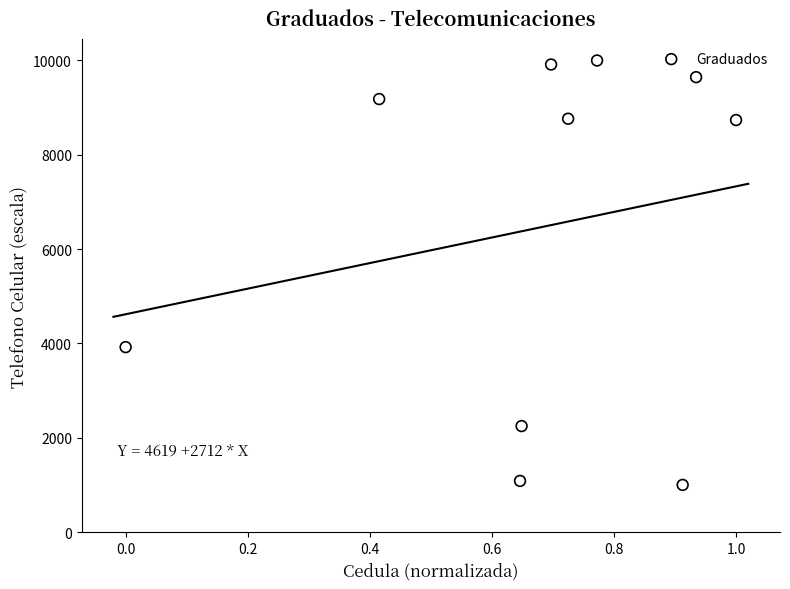

What is the average Y value?

6450.0